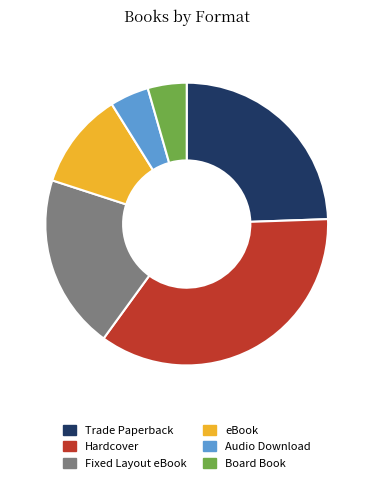

How many slices are in this pie chart?

6